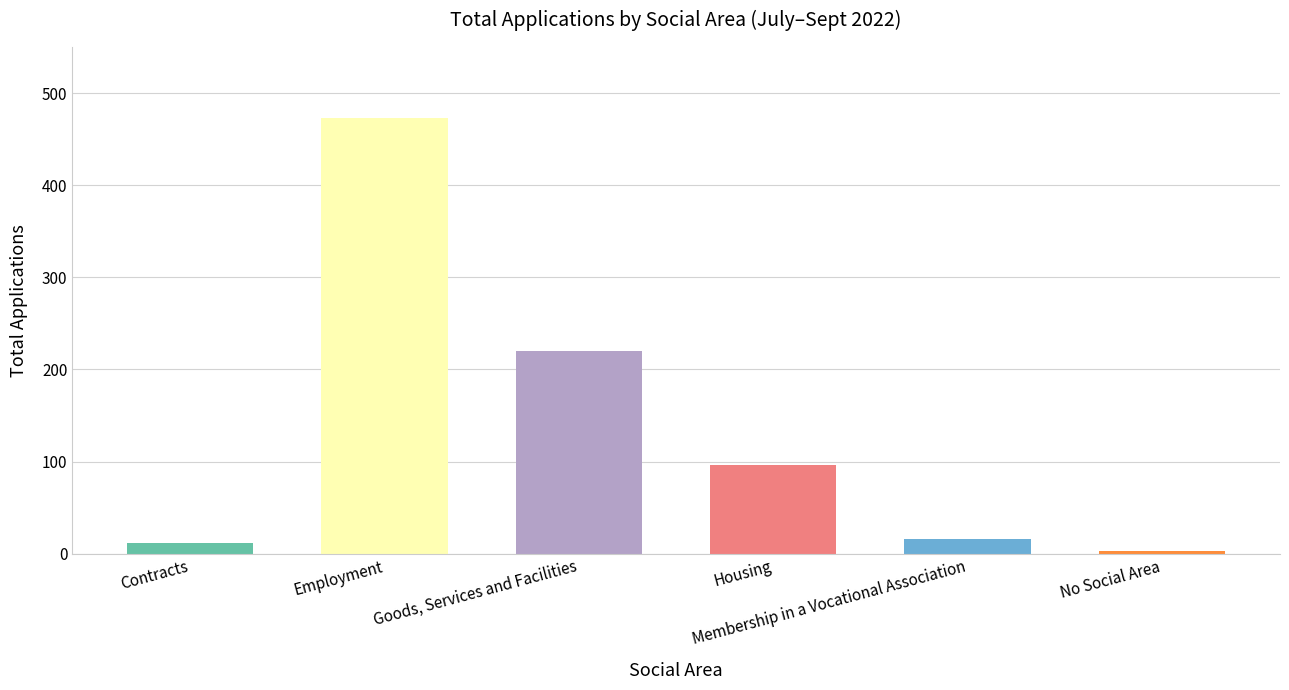

What is the difference between the second highest and second lowest values?

208